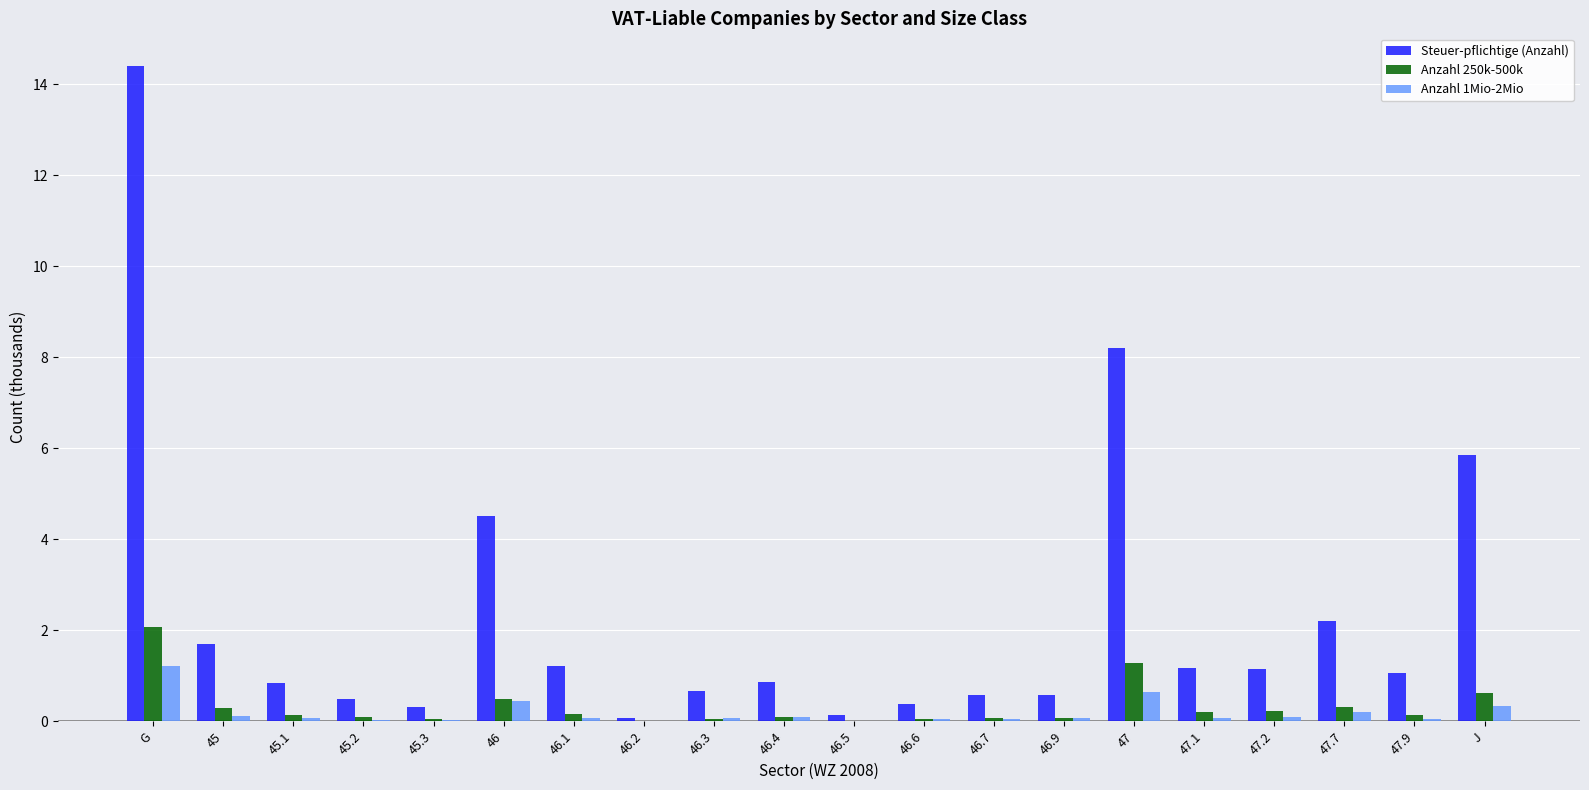

What is the approximate value of Steuer-pflichtige (Anzahl) at 46?

4.5